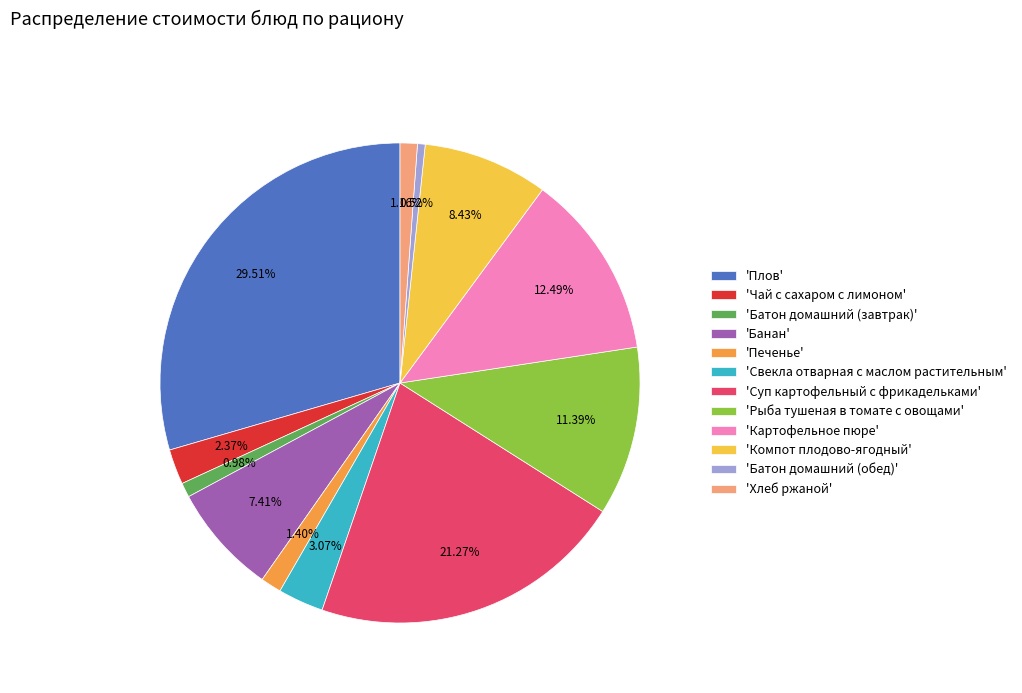

Is the sum of 'Компот плодово-ягодный' and 'Суп картофельный с фрикадельками' greater than half?

No